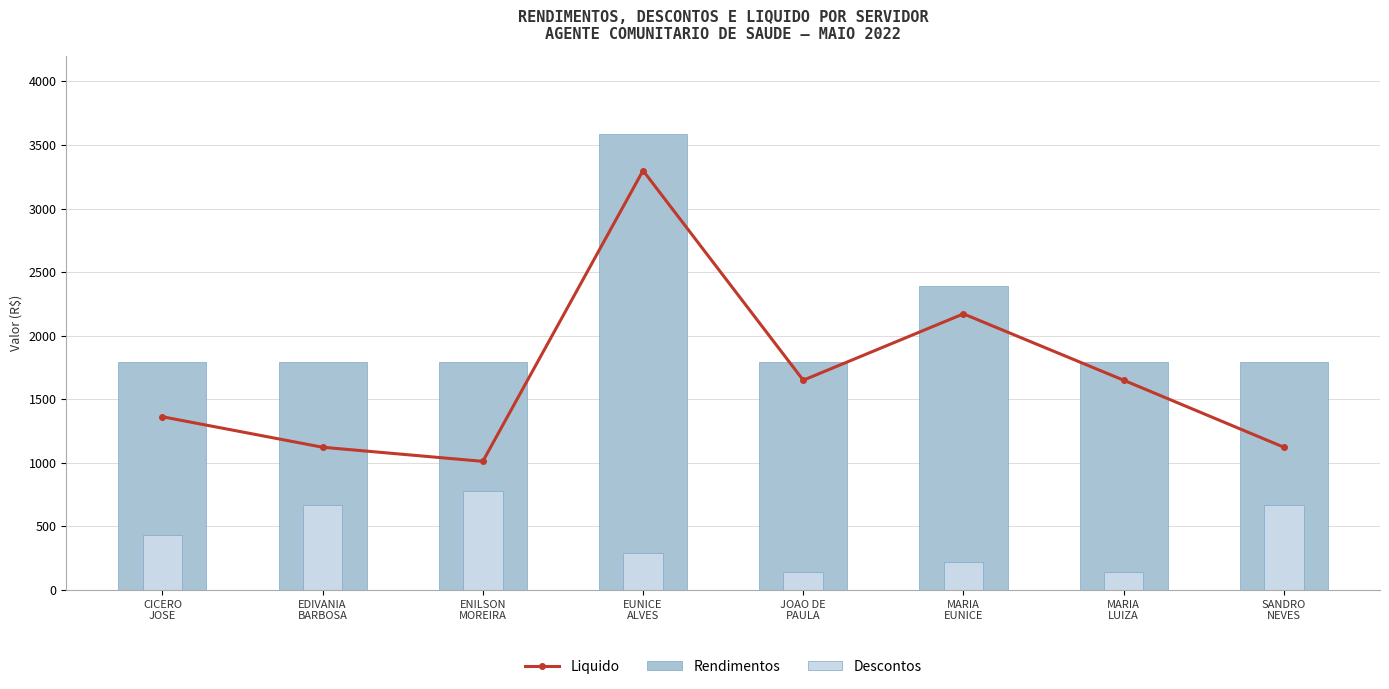

What is the maximum value for Liquido?

3298.5